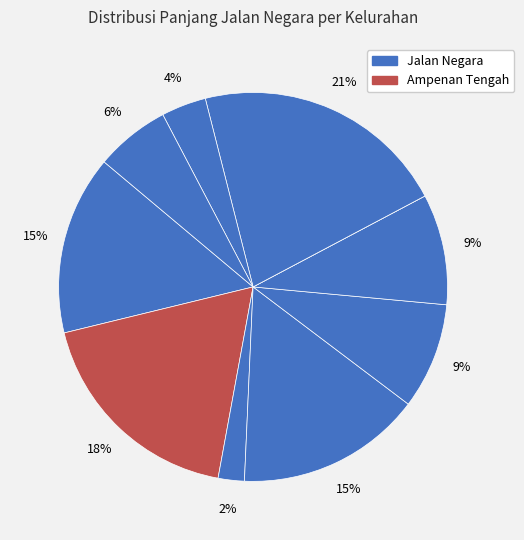

How many slices are in this pie chart?

10